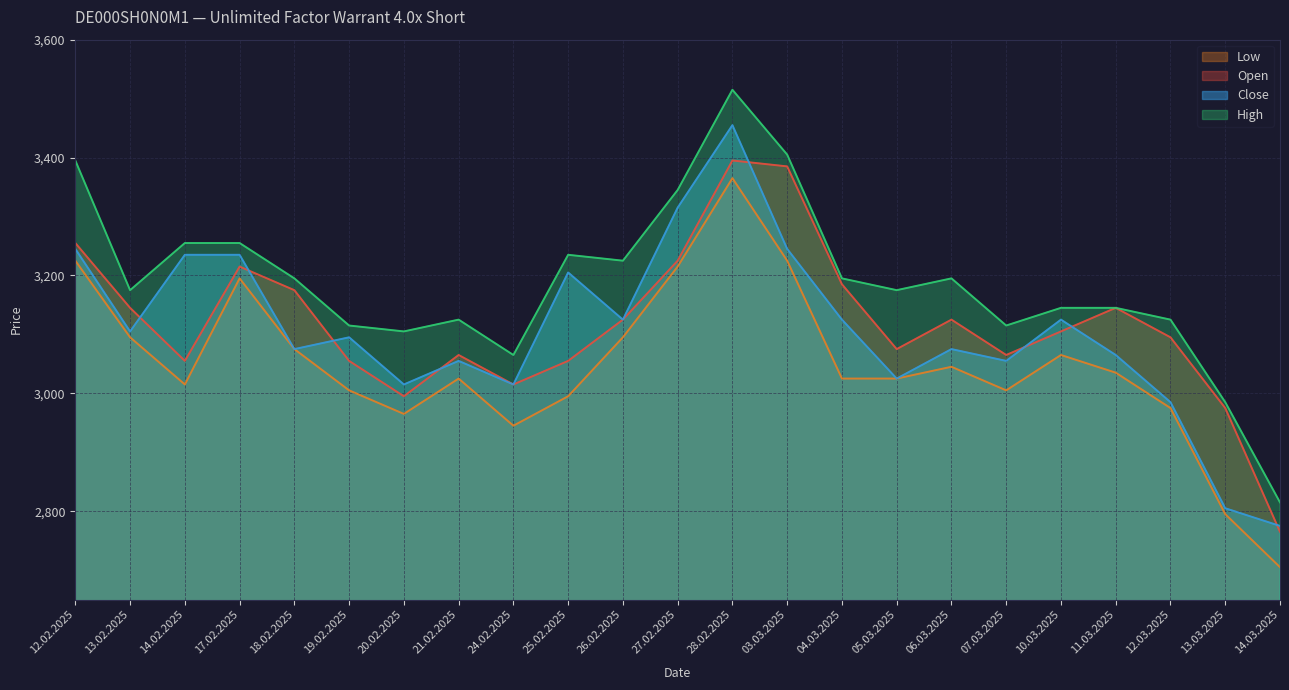

Where is Open nearest to the value 3080?

05.03.2025